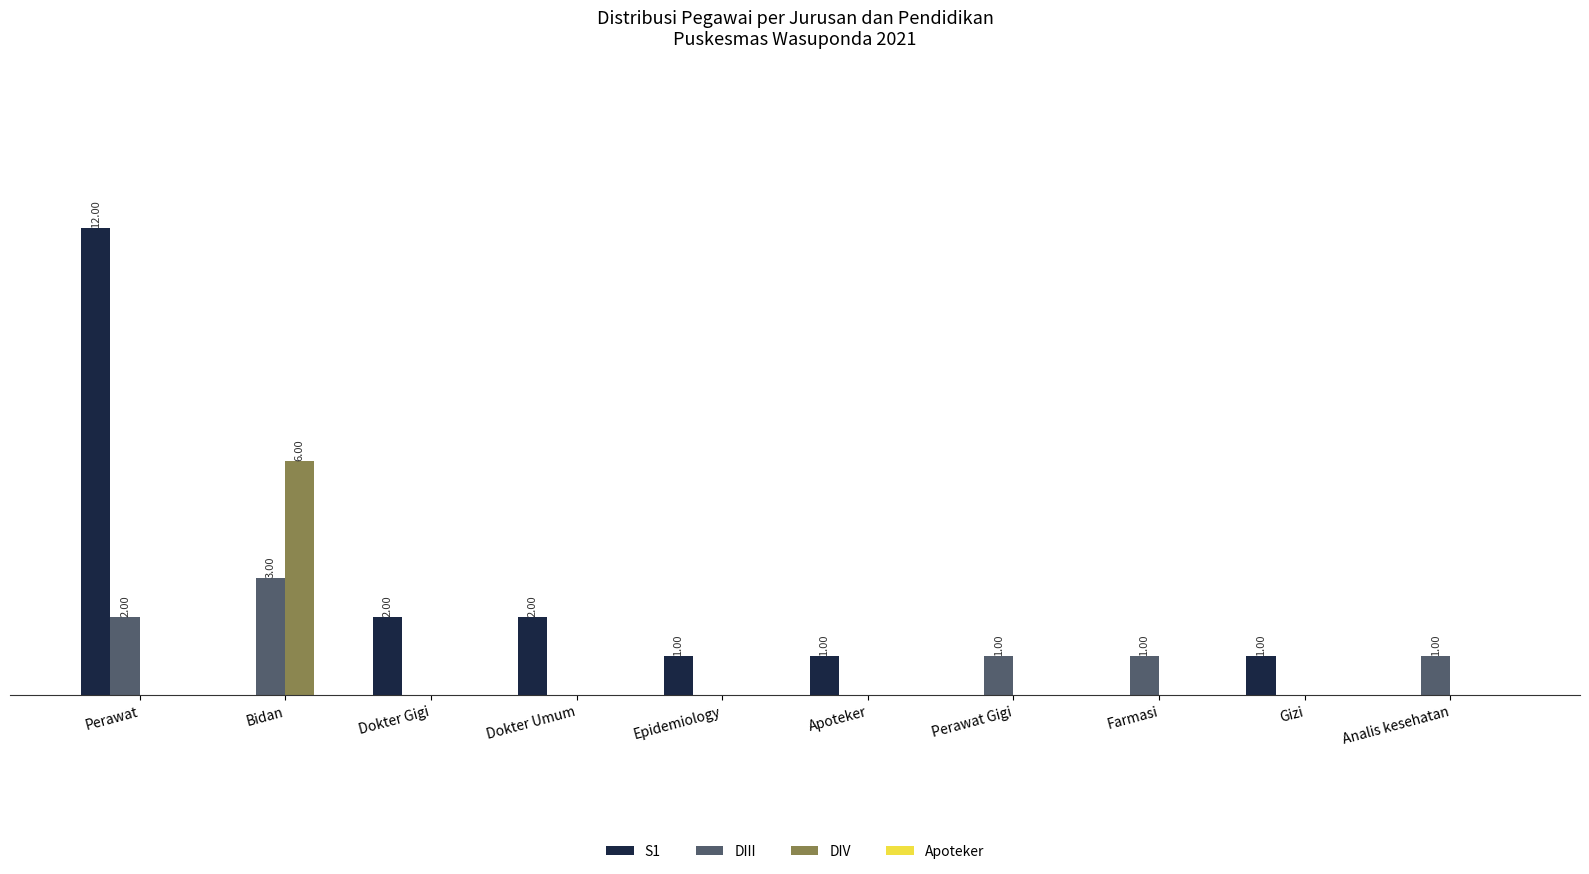

Are the bars grouped side by side (vs. stacked)?

Yes